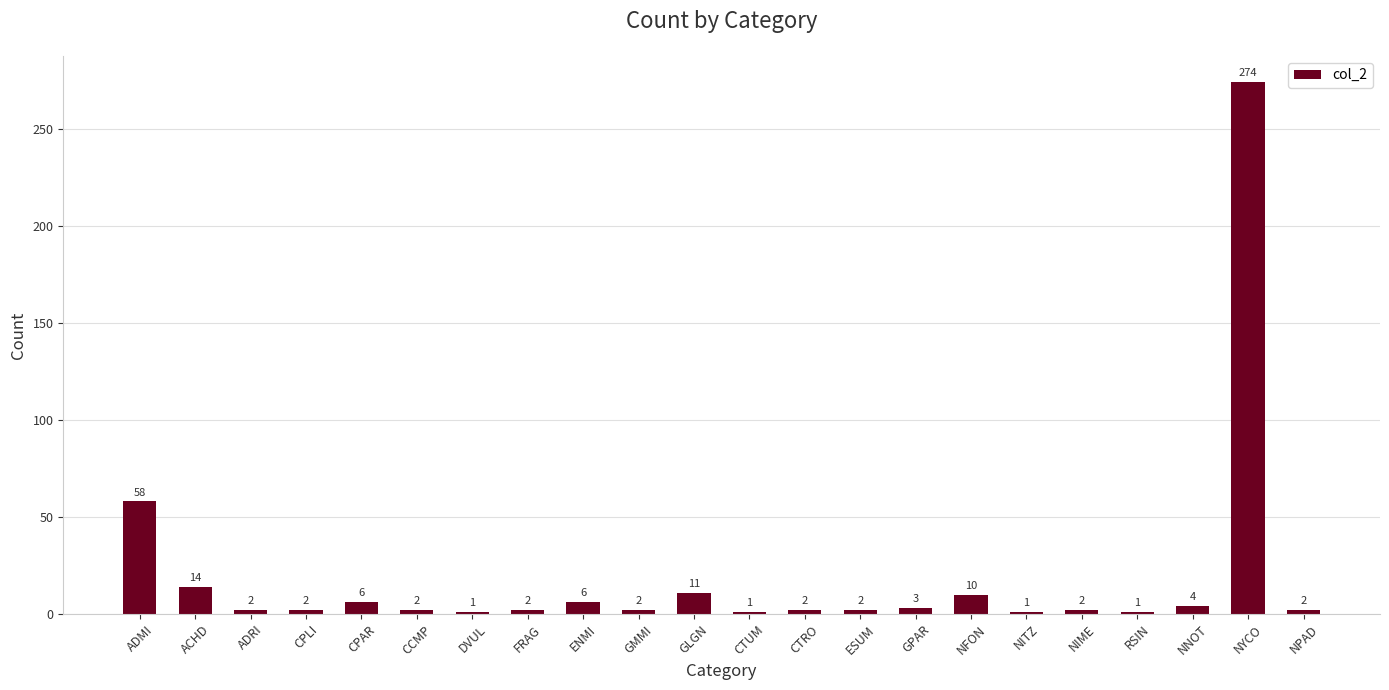

Which has a higher value, CPAR or ADRI?

CPAR